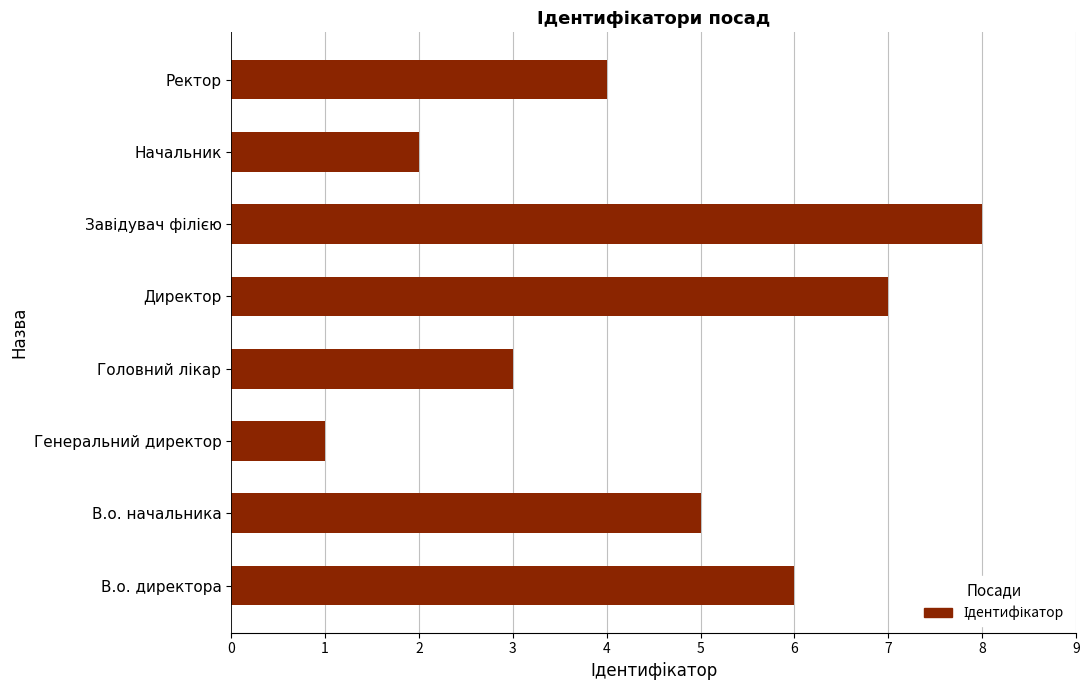

What is the difference between the second highest and minimum values?

6